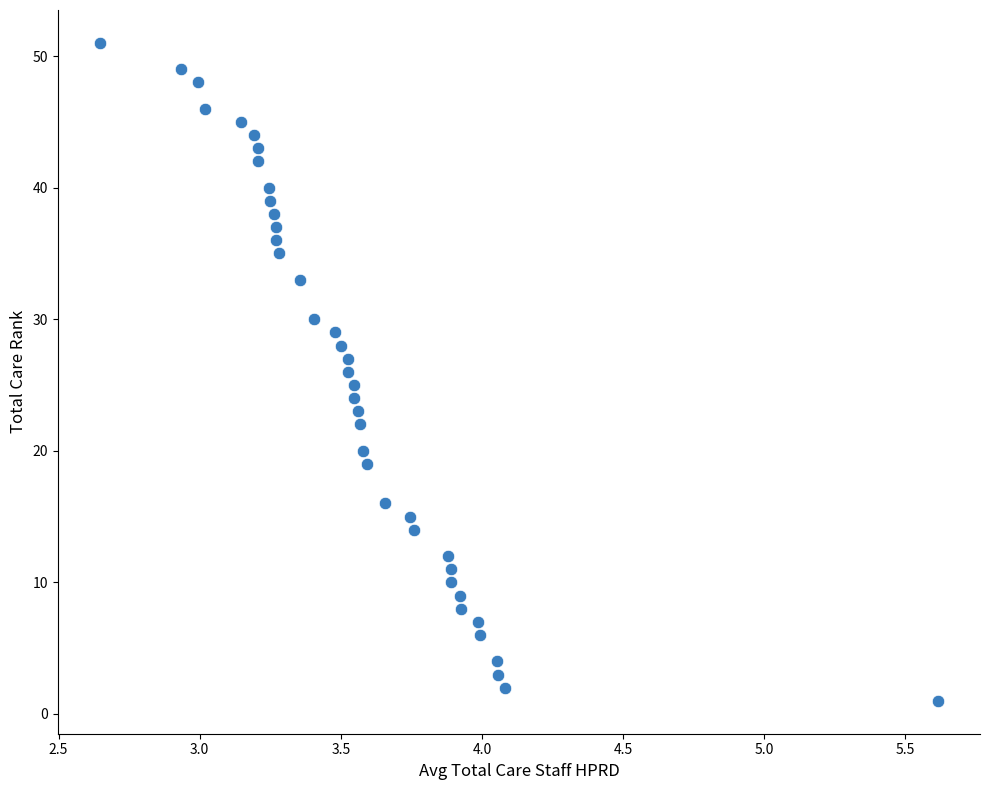

What is the range of Y values (max minus min)?

50